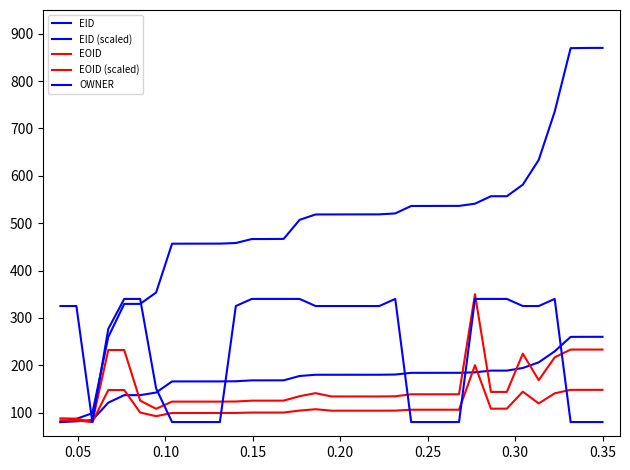

What is the average value of the EID series?

491.5